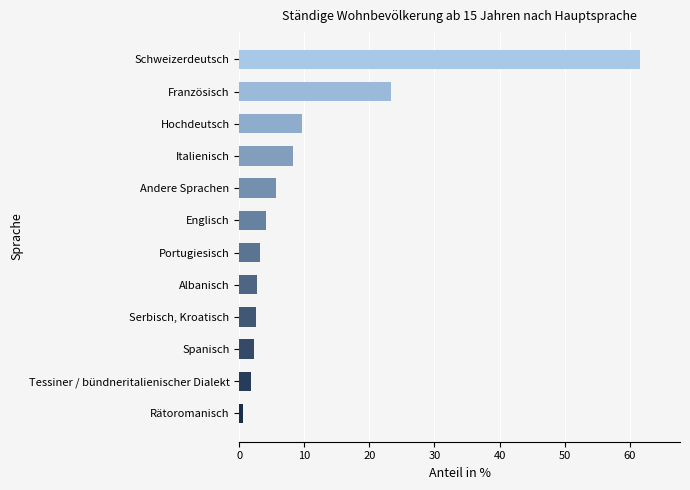

What value does the data have at Albanisch?

2.7